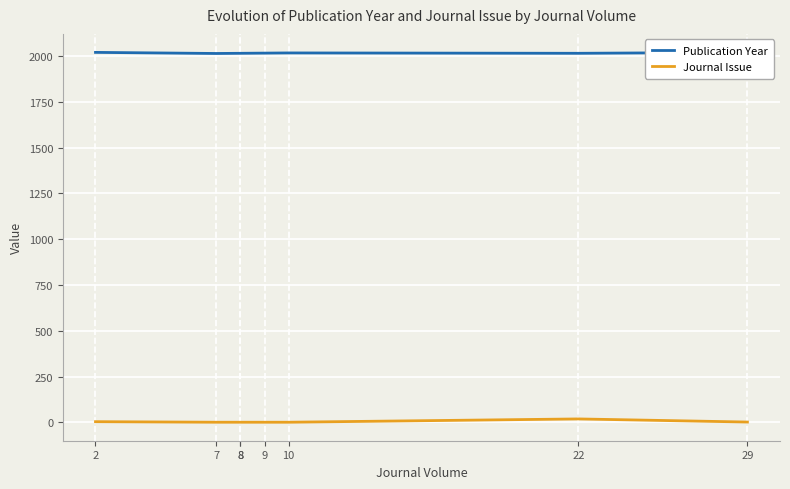

Where is Publication Year nearest to the value 2017?

10